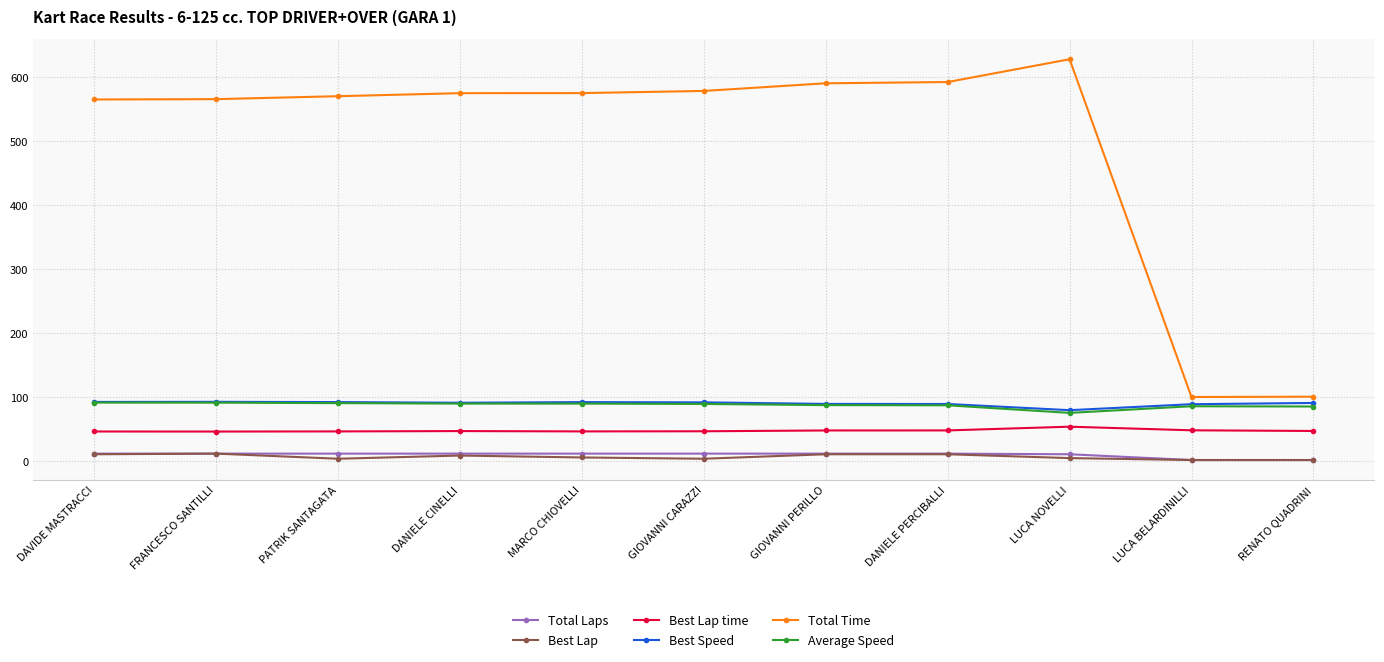

Is the value of Average Speed at DAVIDE MASTRACCI greater than the value of Total Time at DANIELE PERCIBALLI?

No